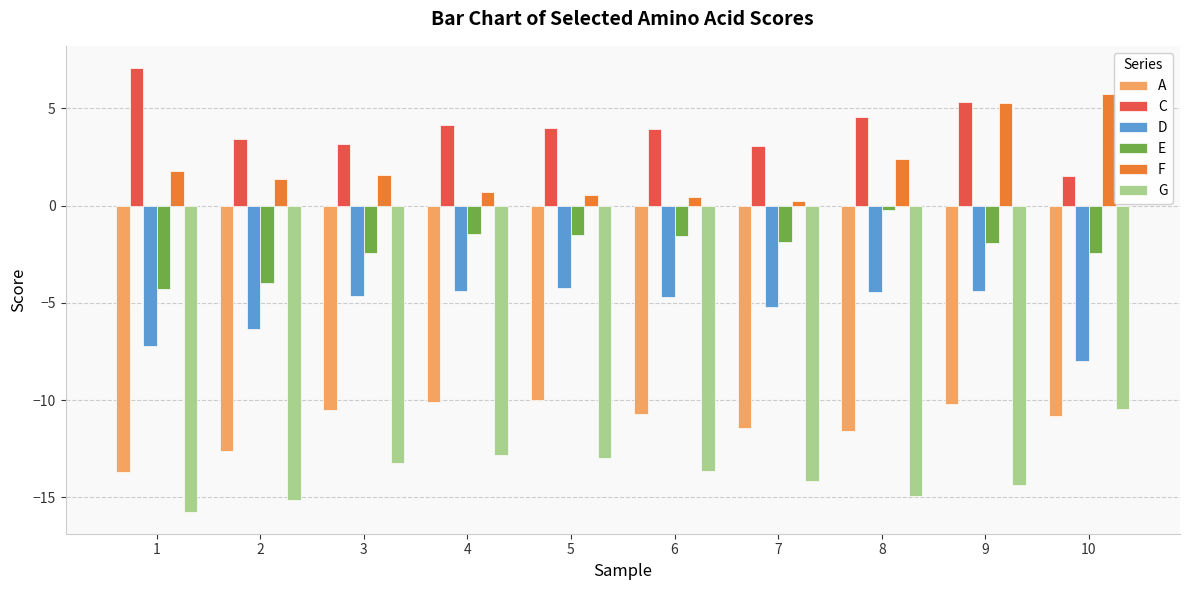

Does the chart contain stacked bars?

No